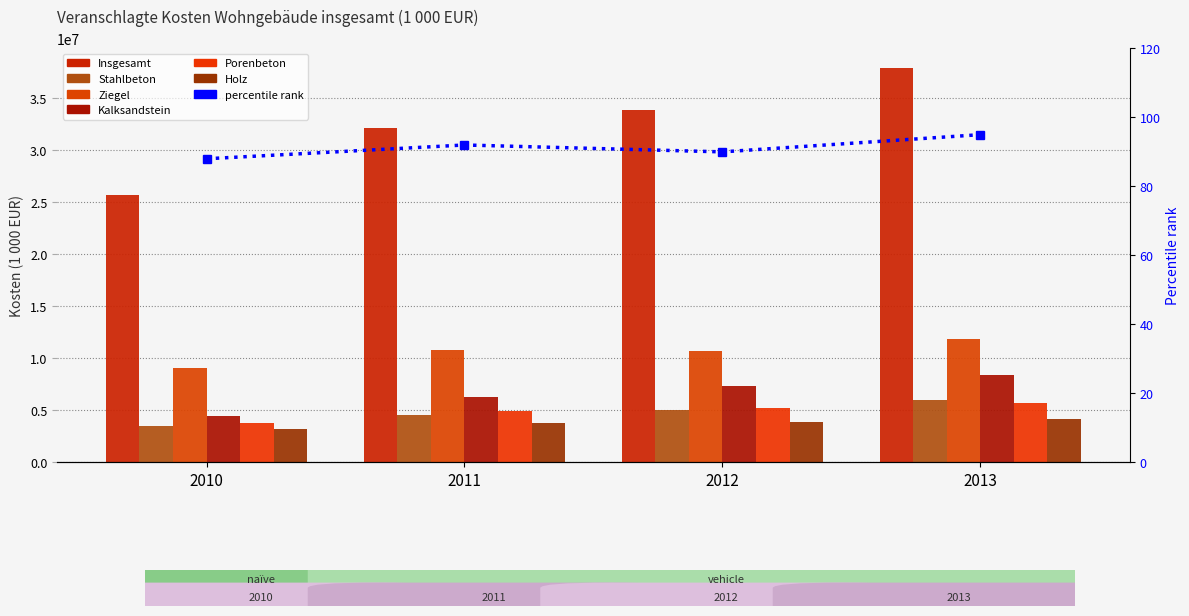

Reading left to right, list all the values displayed in this chart.

Insgesamt: 2010=25675015	2011=32086533	2012=33849152	2013=37823653
Stahlbeton: 2010=3409636	2011=4495121	2012=4997944	2013=5956268
Ziegel: 2010=9027790	2011=10761193	2012=10673268	2013=11802600
Kalksandstein: 2010=4391561	2011=6202058	2012=7285686	2013=8370214
Porenbeton: 2010=3727301	2011=4871684	2012=5233874	2013=5624434
Holz: 2010=3159265	2011=3715663	2012=3834182	2013=4125621